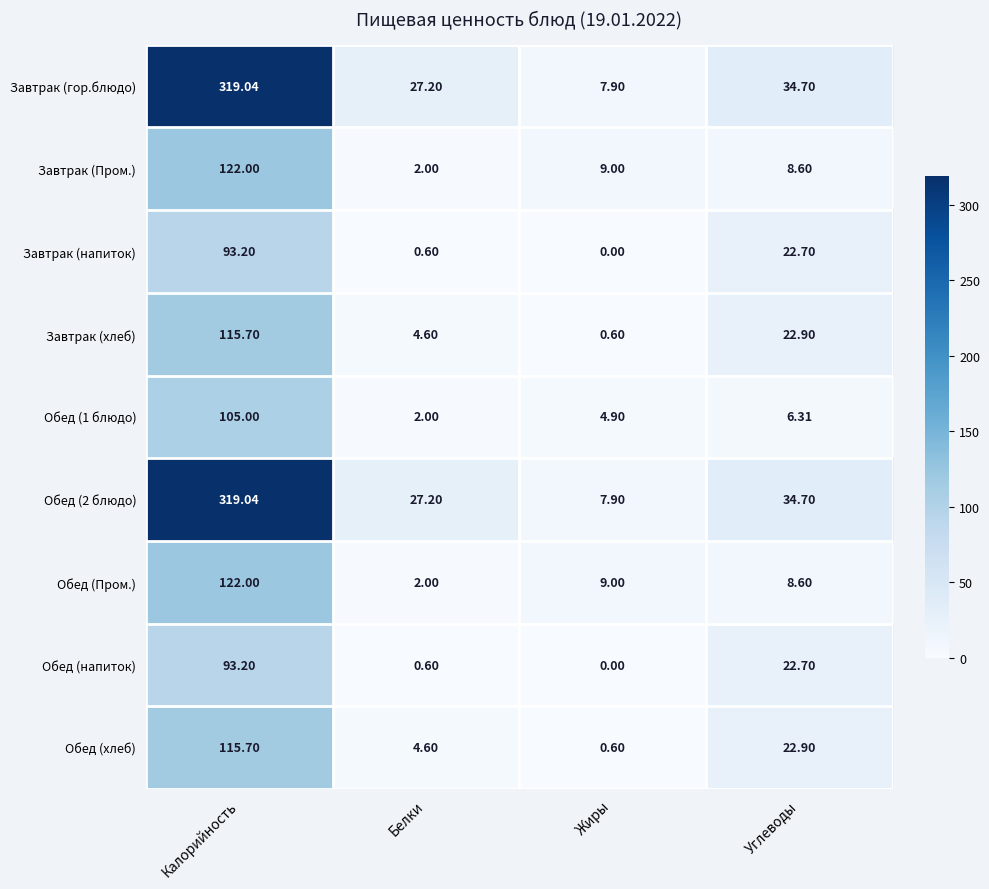

At which category does the chart reach its minimum across all series?

Жиры